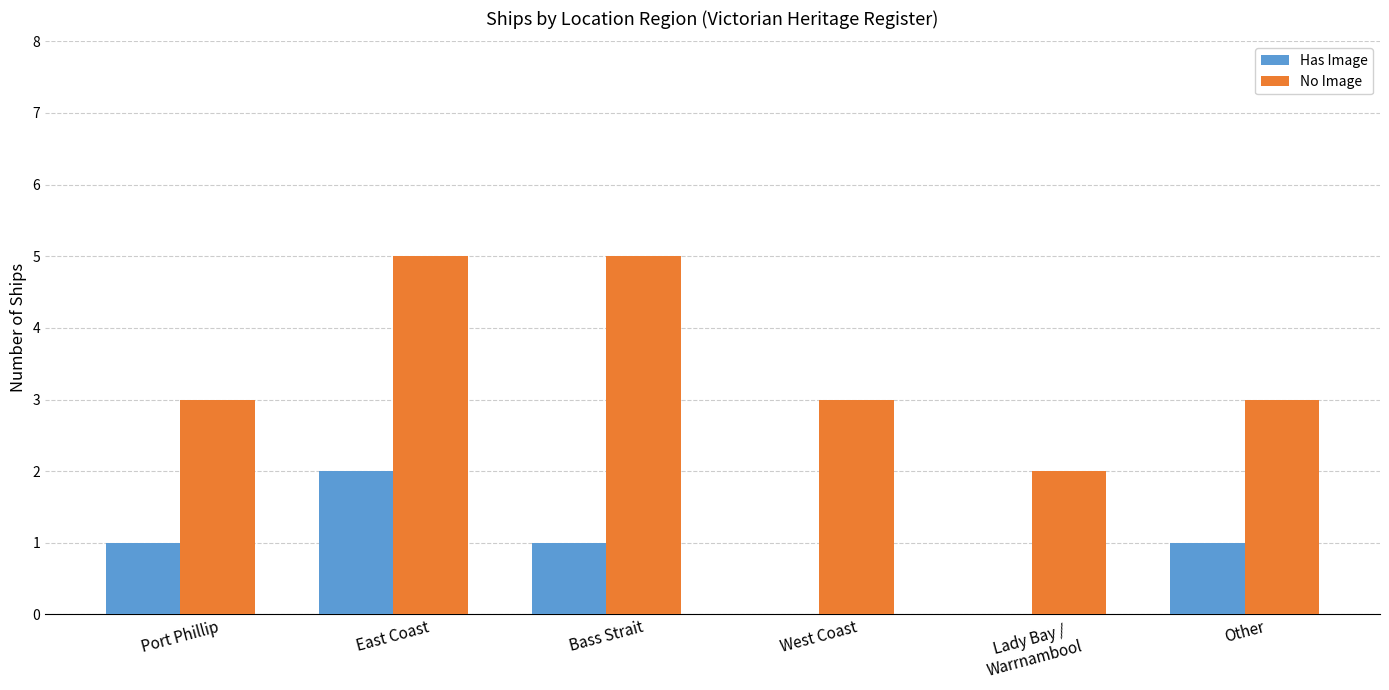

Count the number of categories in the chart.

6